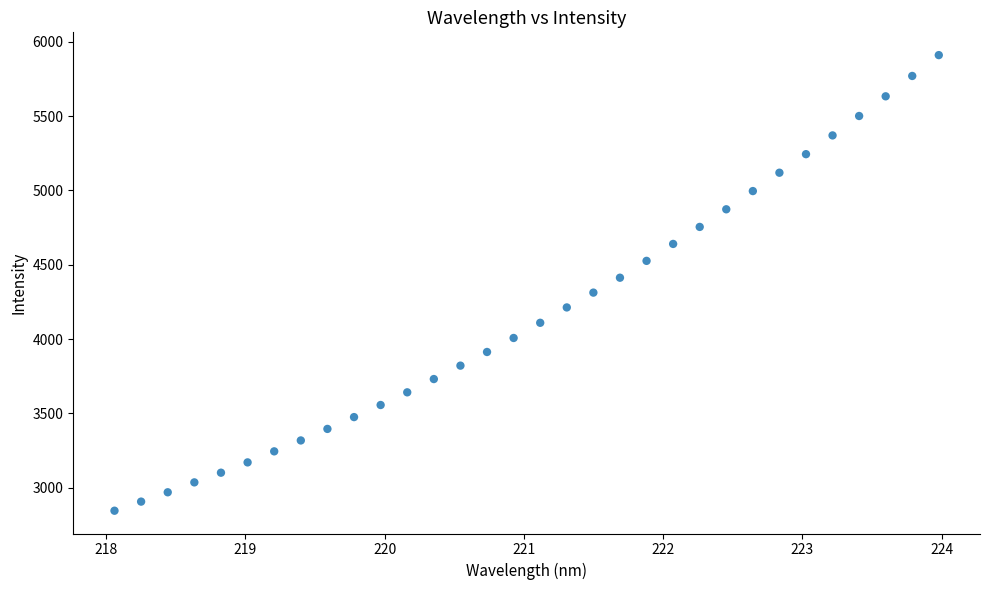

What is the range of X values (max minus min)?

5.9